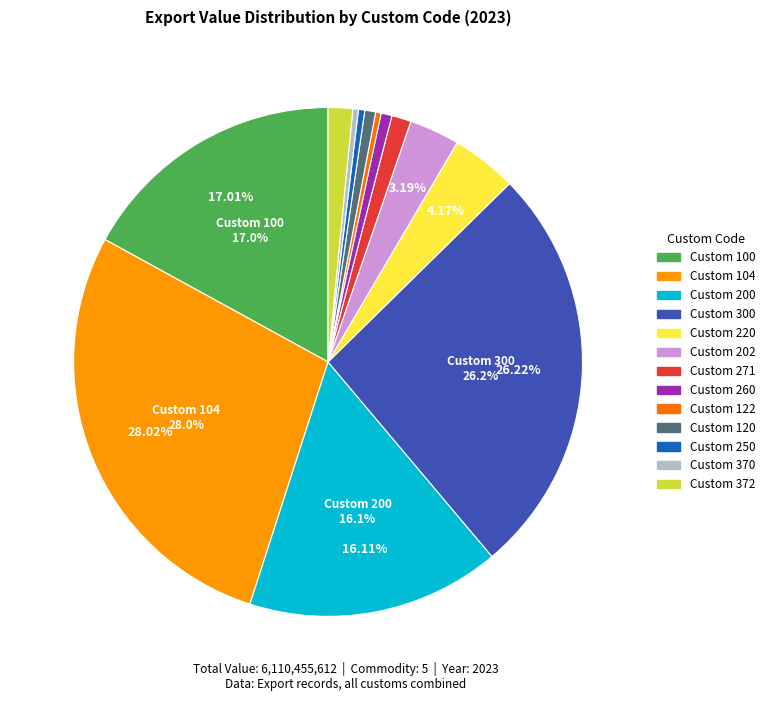

To the nearest percent, what is the difference between the largest and smallest slice percentages?

28%